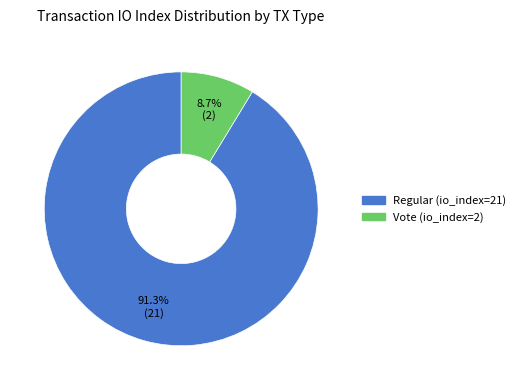

To the nearest percent, what is the difference between the Regular (io_index=21) and Vote (io_index=2) slice percentages?

83%